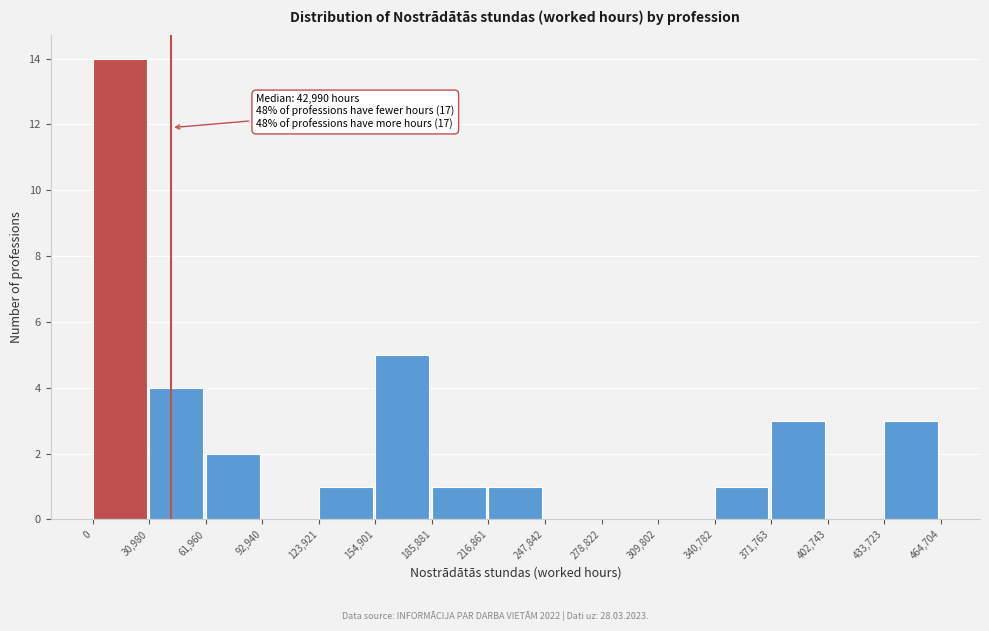

Over which range of the x-axis is the bar tallest?

0 to 30,980